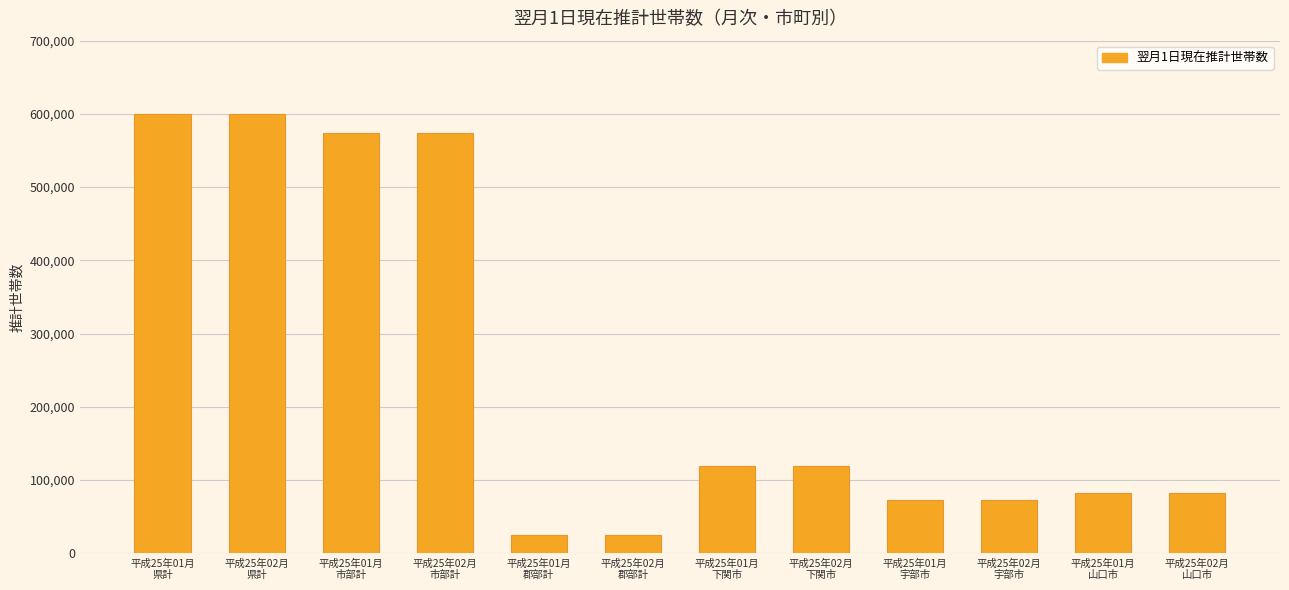

What is the smallest value displayed?

25525